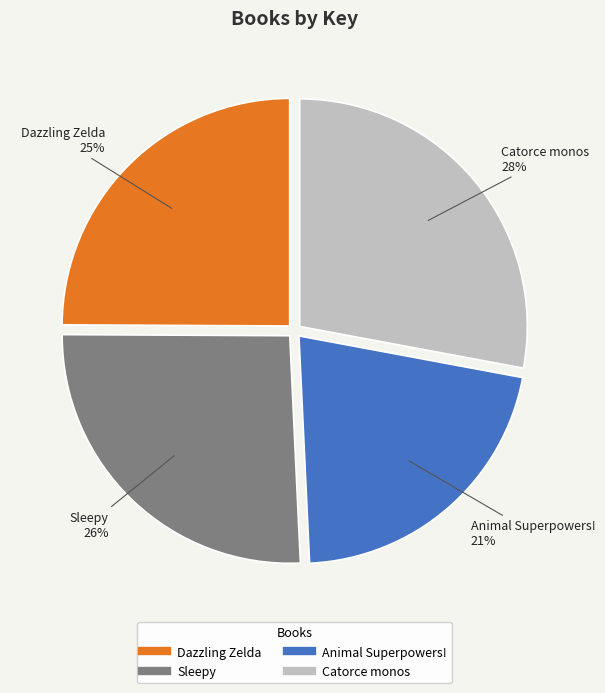

Do Animal Superpowers! and Catorce monos together represent more than half of the pie?

No